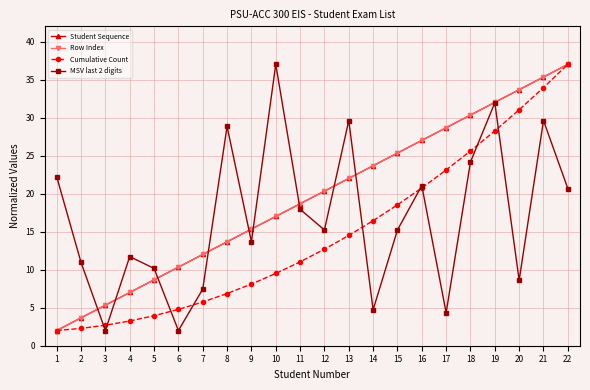

Is this an area chart (filled region under the line)?

No